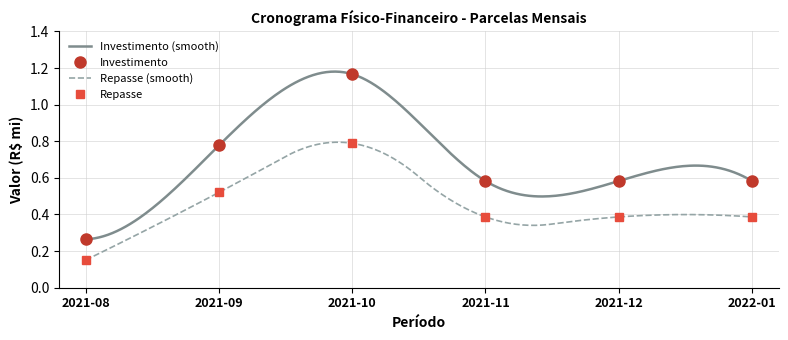

At which label does Investimento reach its minimum?

2021-08